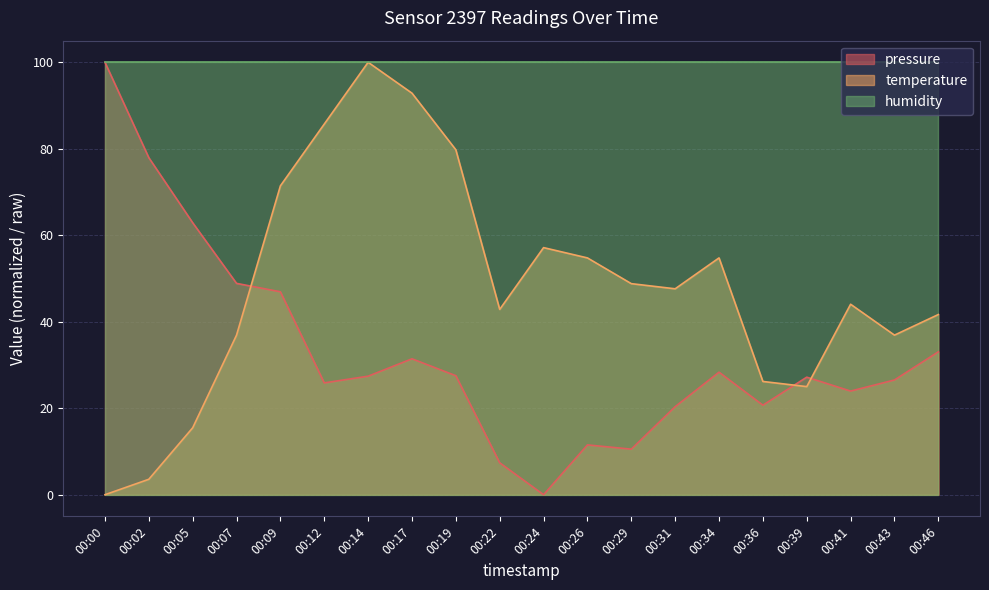

Which series has the largest total across all categories?

humidity